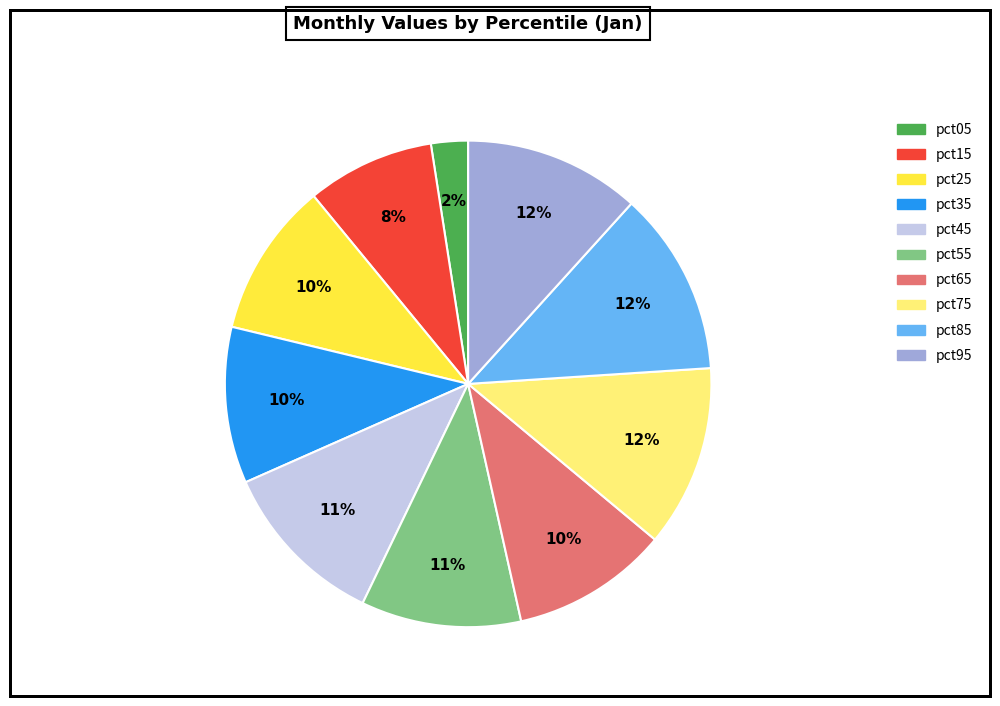

To the nearest percent, what portion does pct25 represent?

10%